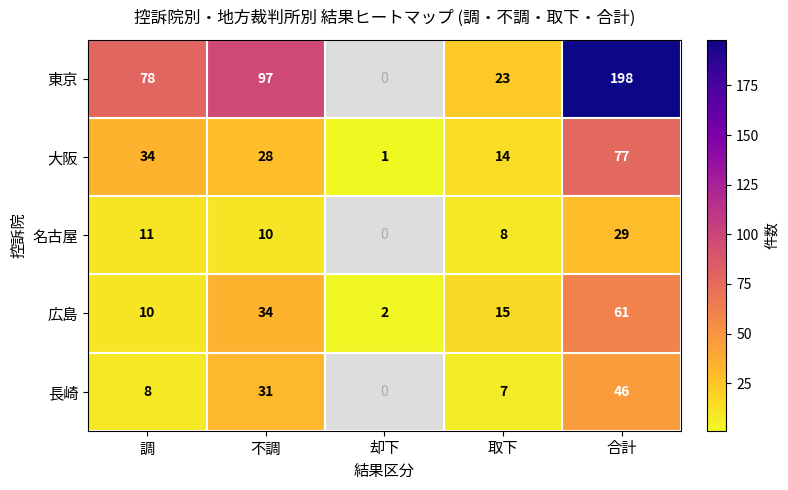

At which label does 広島 reach its peak?

合計